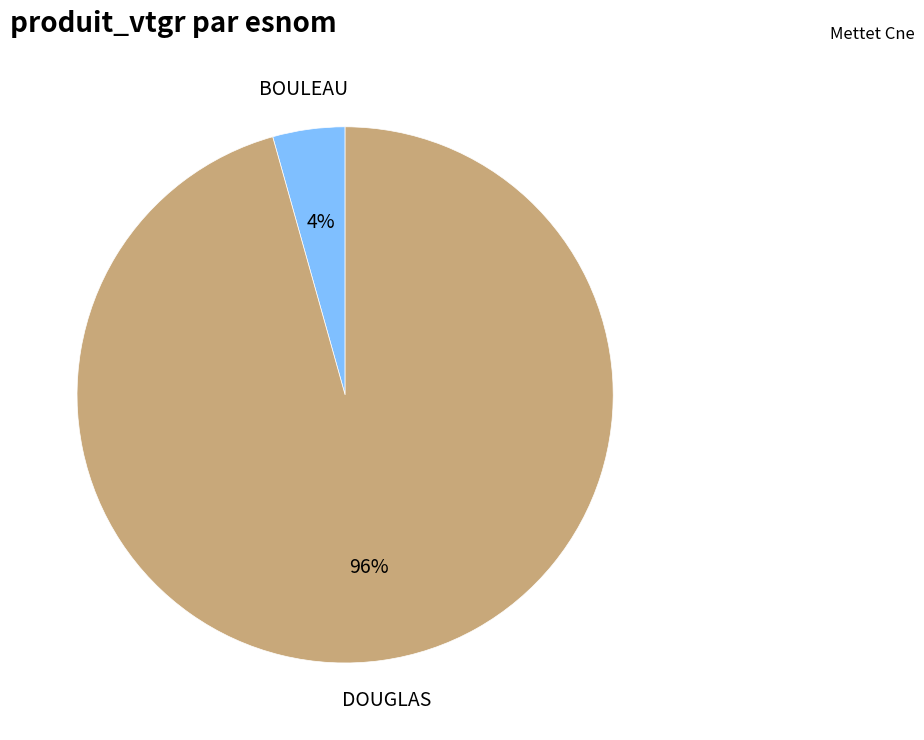

Which slice is the smallest?

BOULEAU